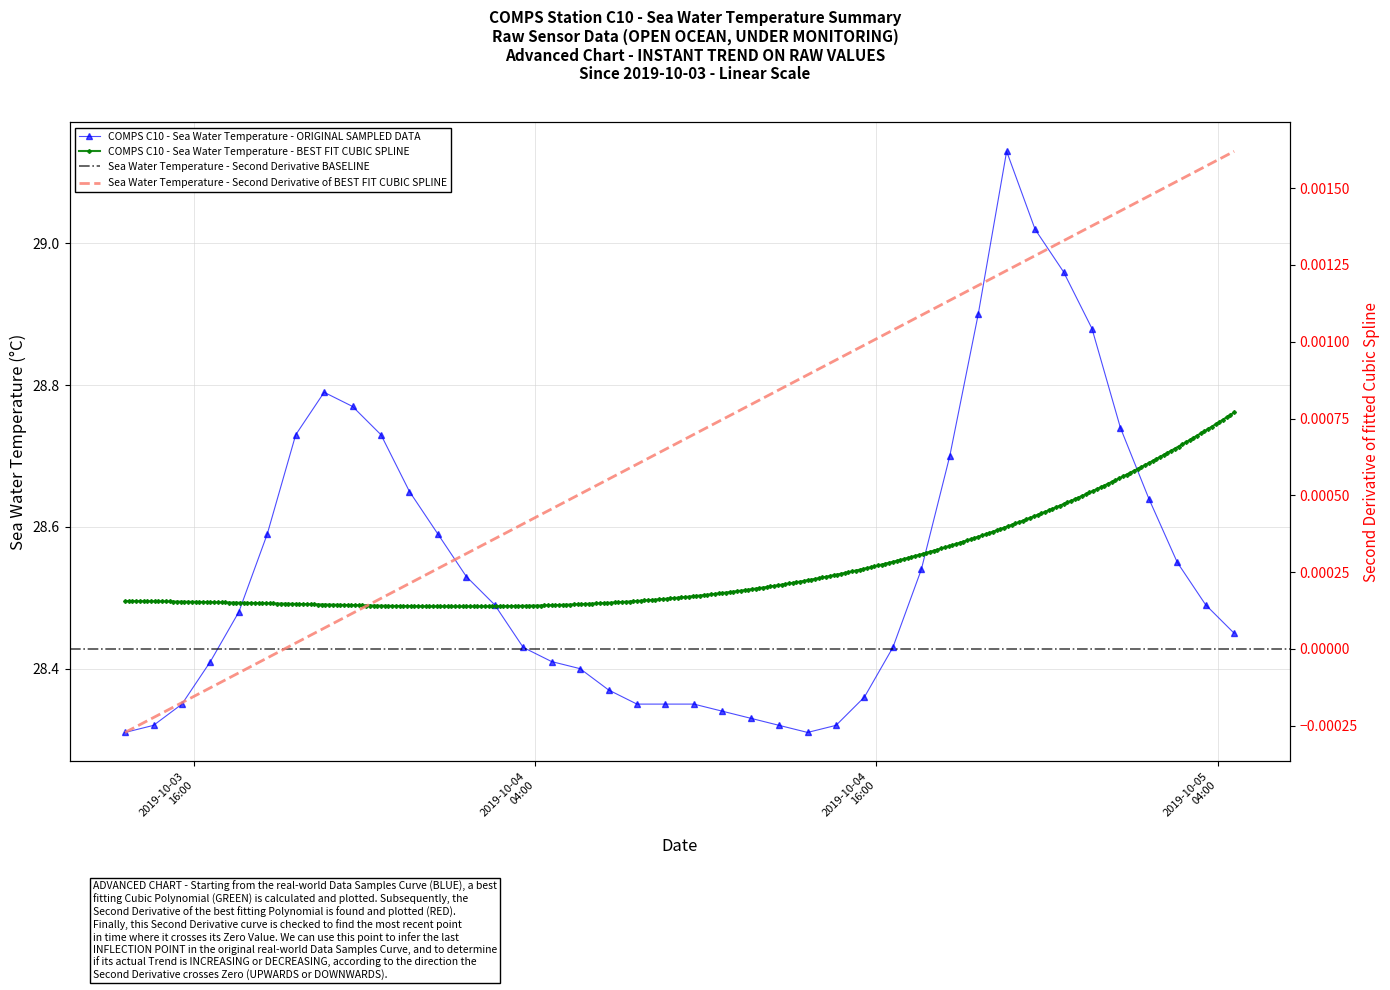

What is the difference between the values at 2019-10-04T13:35:00 and 2019-10-03T22:35:00?

0.4